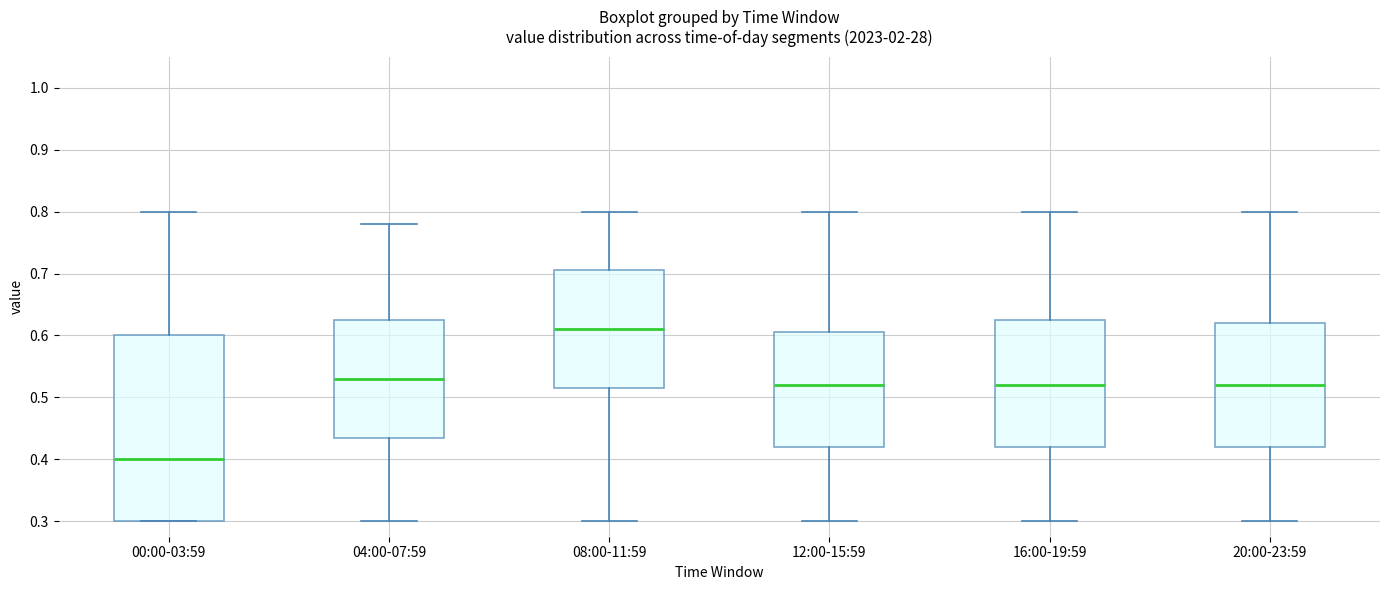

Reading left to right, transcribe this box plot: for each box, give where its median line is, the range the box spans, and where its two whiskers end, as read against the y-axis. The values are not printed on the chart, so give them approximately, as read against the axis.

00:00-03:59: median 0.40, box 0.30 to 0.60, whiskers 0.30 to 0.80
04:00-07:59: median 0.53, box 0.44 to 0.63, whiskers 0.30 to 0.78
08:00-11:59: median 0.61, box 0.52 to 0.71, whiskers 0.30 to 0.80
12:00-15:59: median 0.52, box 0.42 to 0.61, whiskers 0.30 to 0.80
16:00-19:59: median 0.52, box 0.42 to 0.63, whiskers 0.30 to 0.80
20:00-23:59: median 0.52, box 0.42 to 0.62, whiskers 0.30 to 0.80